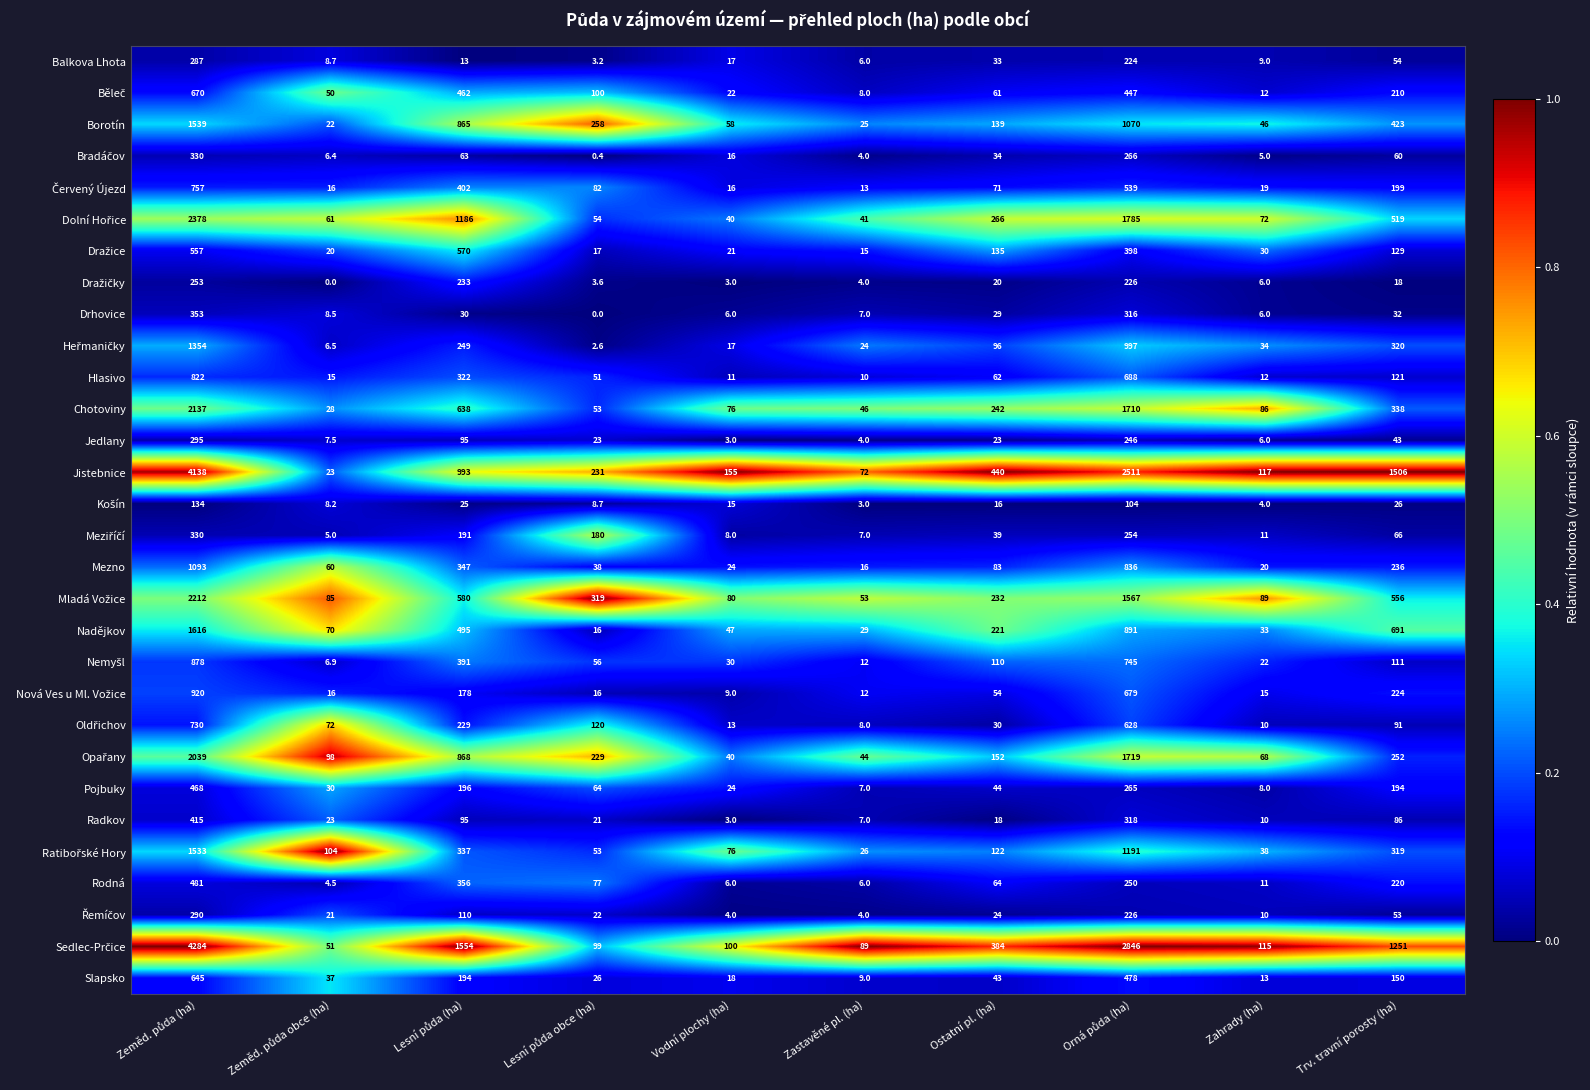

What is the maximum value shown in the chart?

4284.0